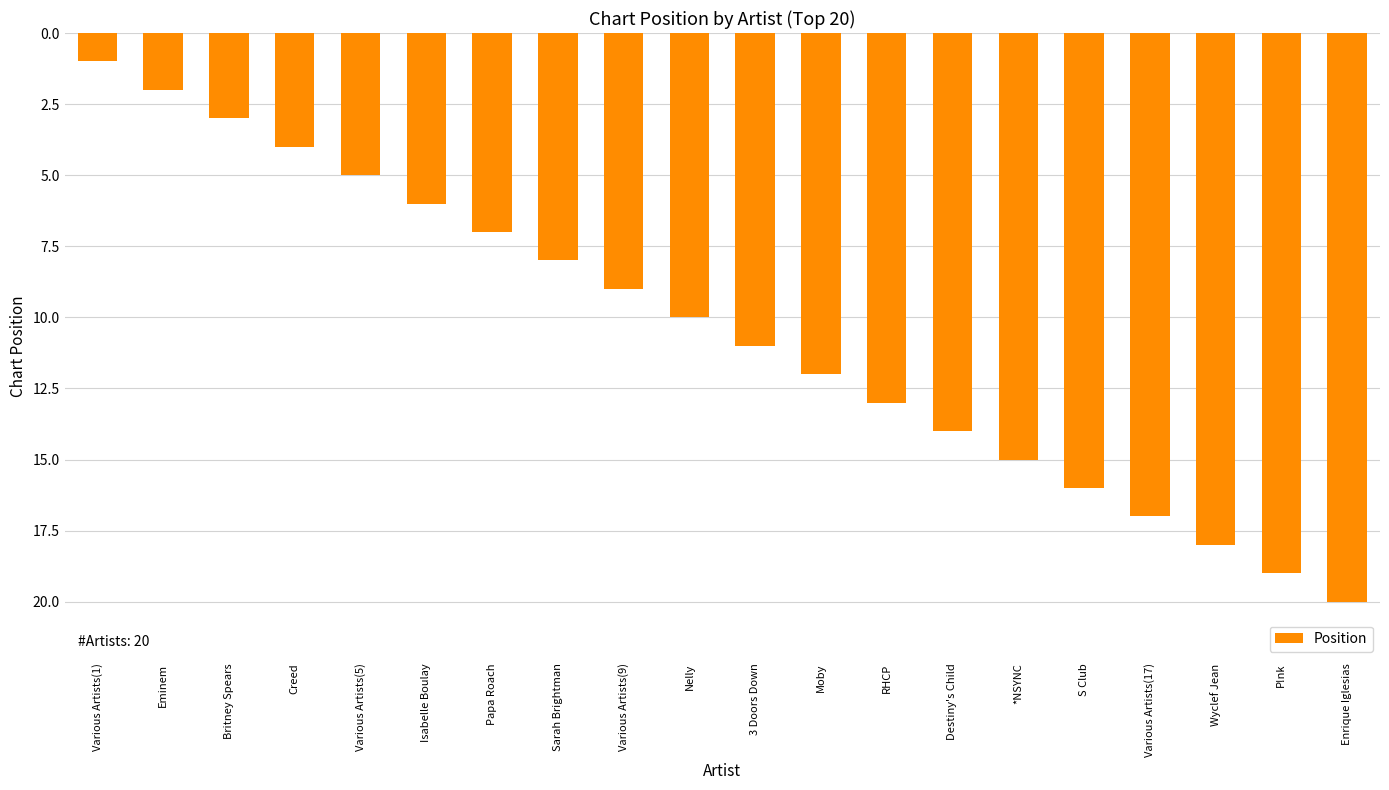

What is the difference between the maximum and minimum values?

19